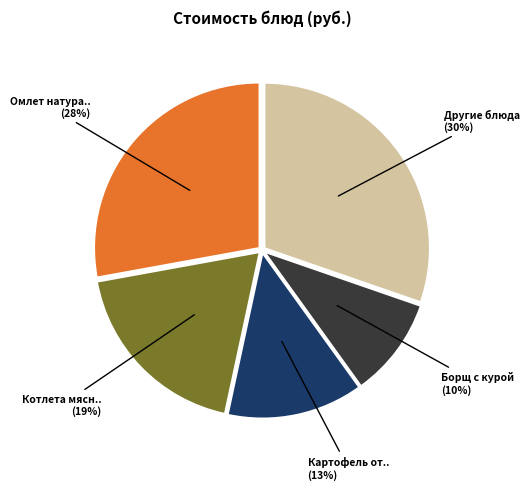

To the nearest percent, what is the average slice percentage?

20%